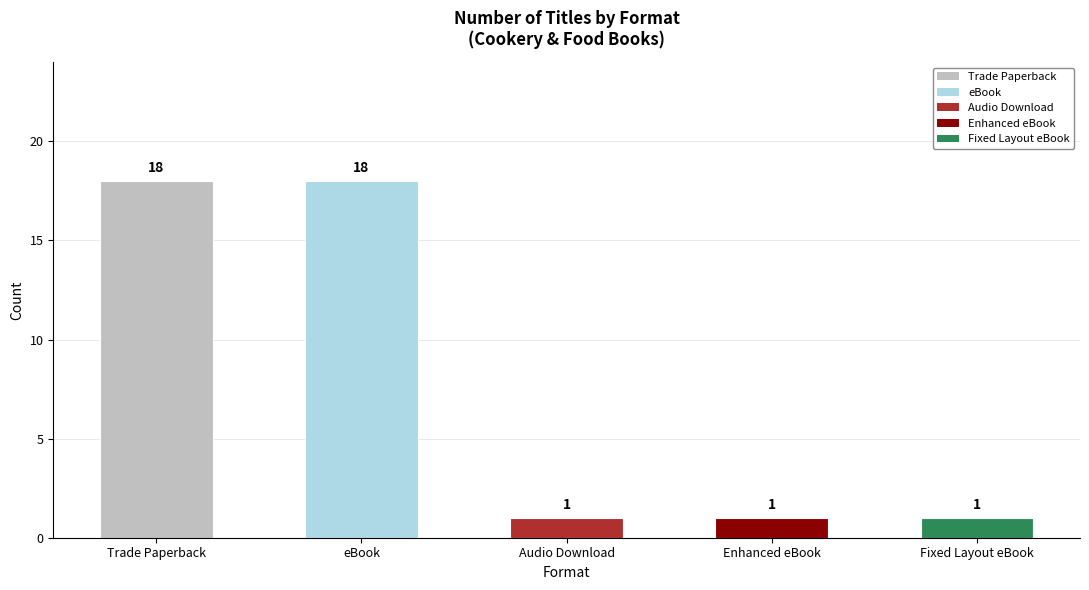

What is the sum of the values at eBook and Fixed Layout eBook?

19